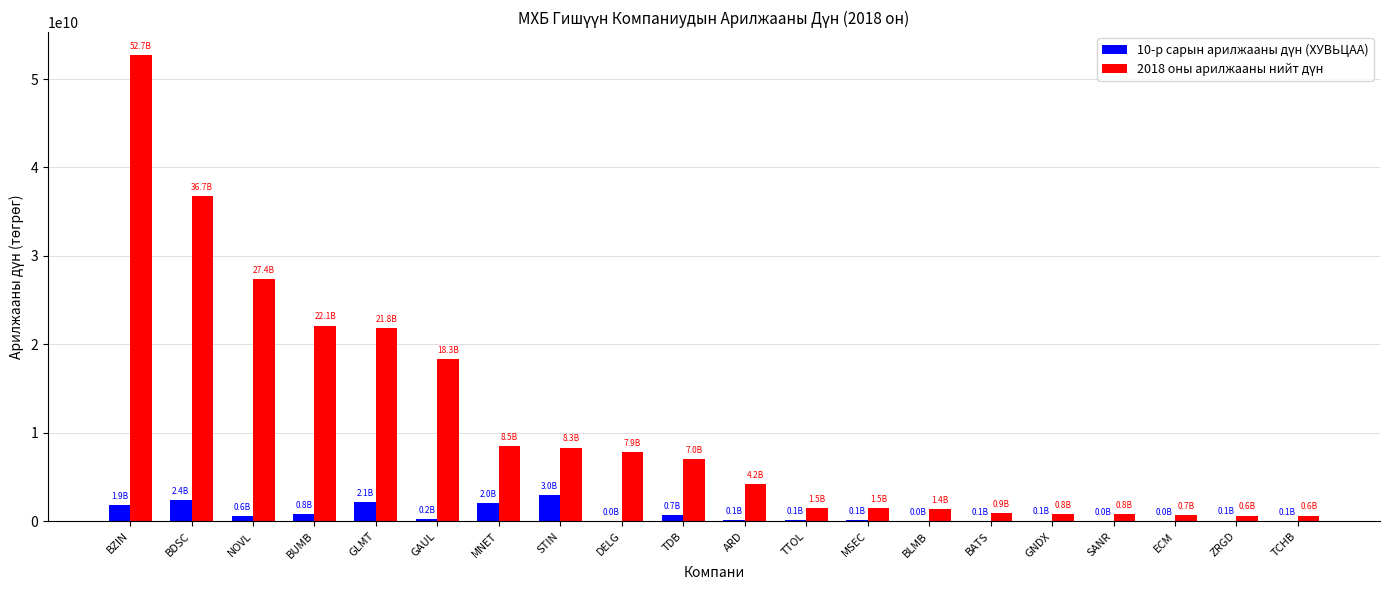

Which label corresponds to the largest value in the chart?

BZIN